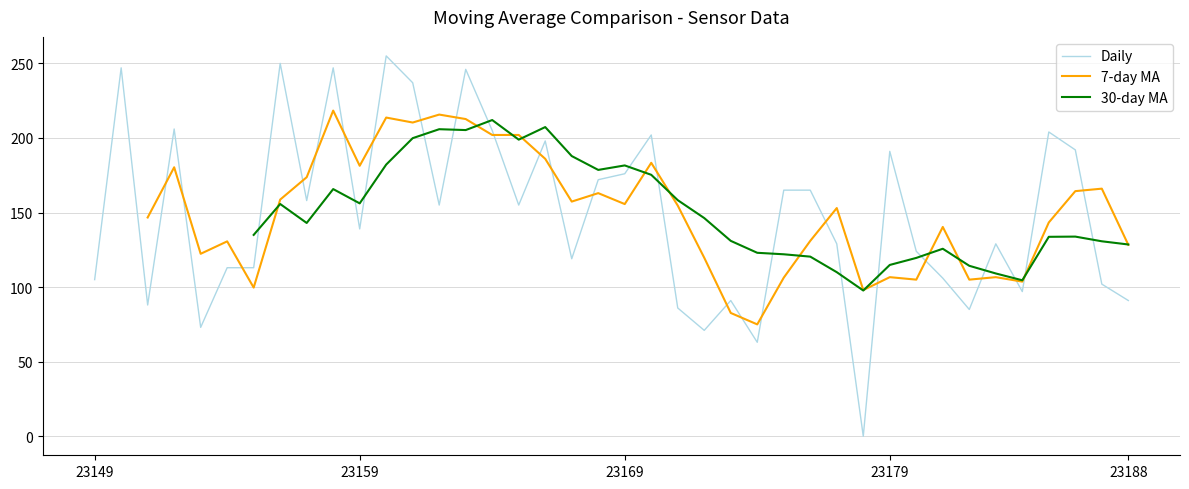

Does the chart display data point markers on the line(s)?

No